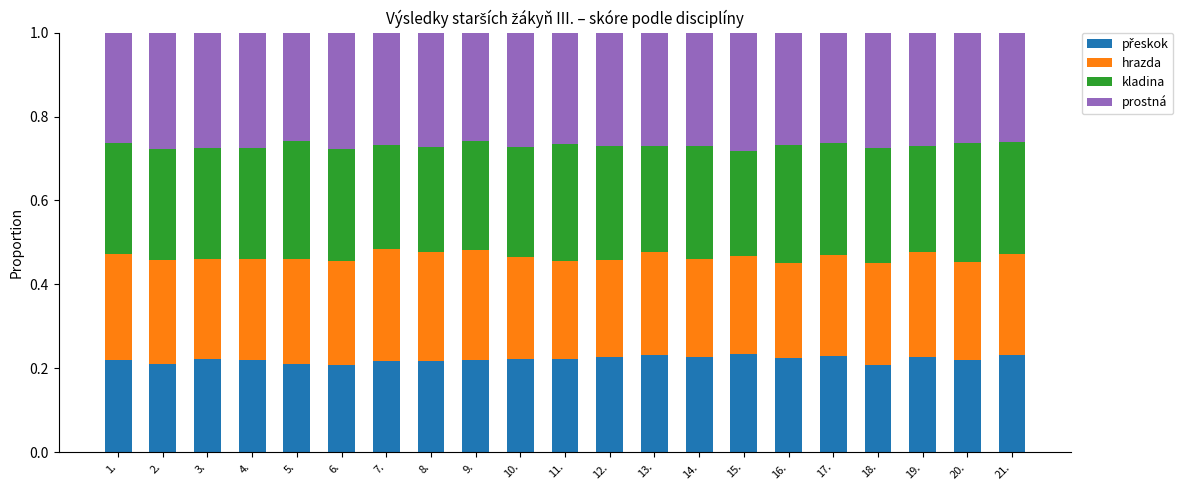

What is the total value across all series at 9.?

1.0